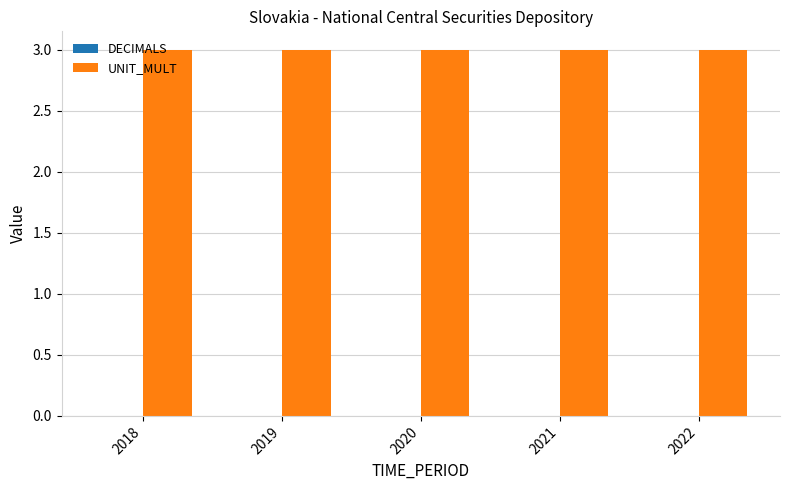

Which series has the widest spread of values?

DECIMALS